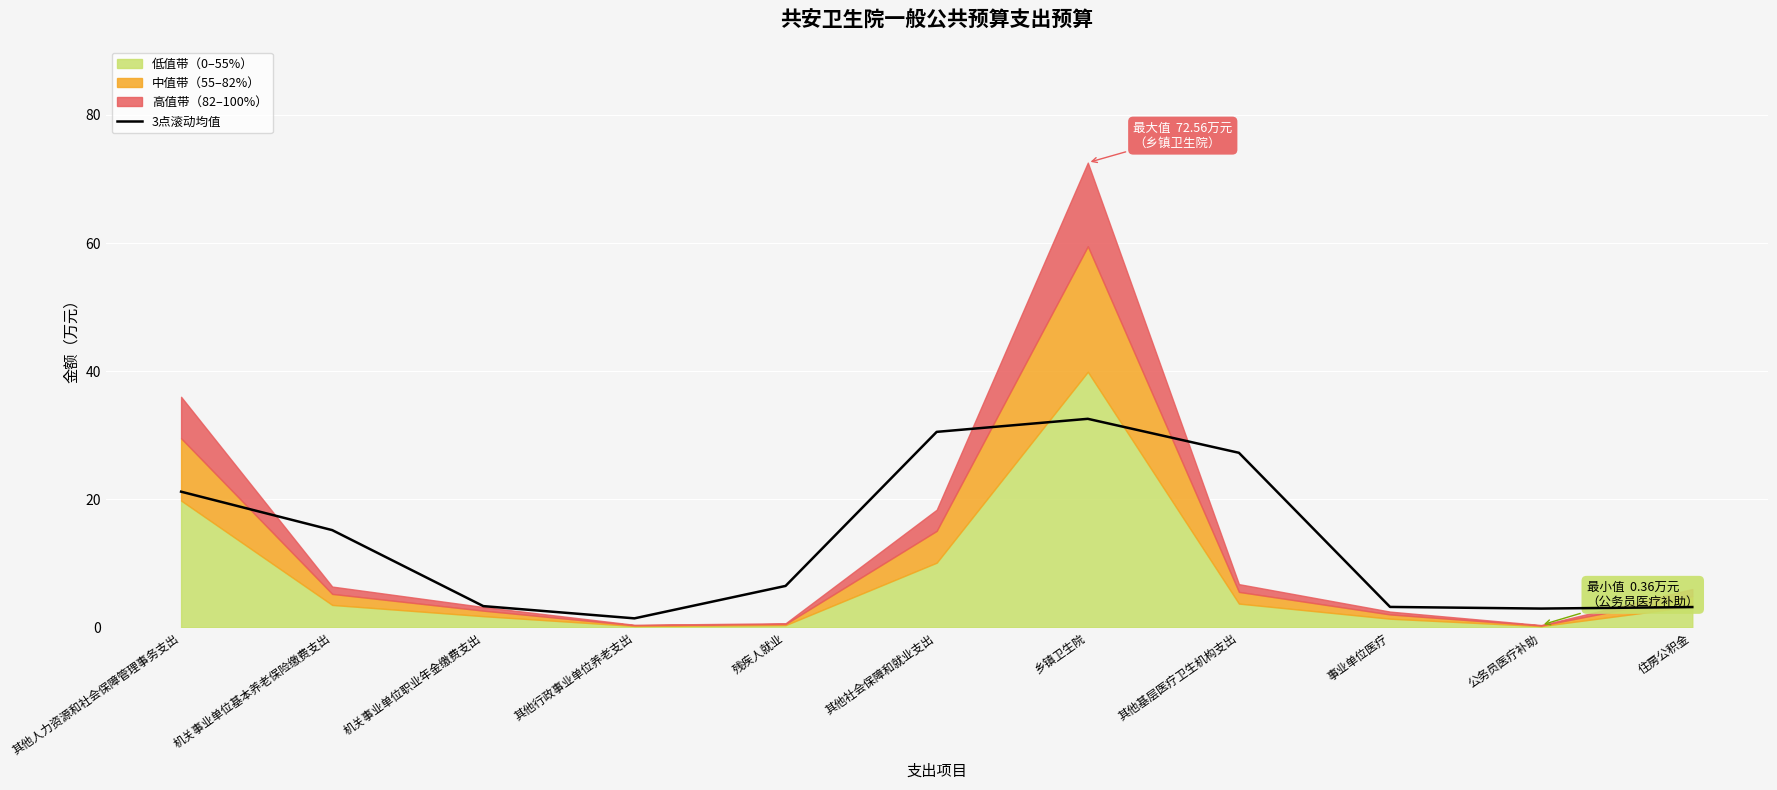

The 3点滚动均值 series shows 3.3 at 机关事业单位职业年金缴费支出. True or false?

True